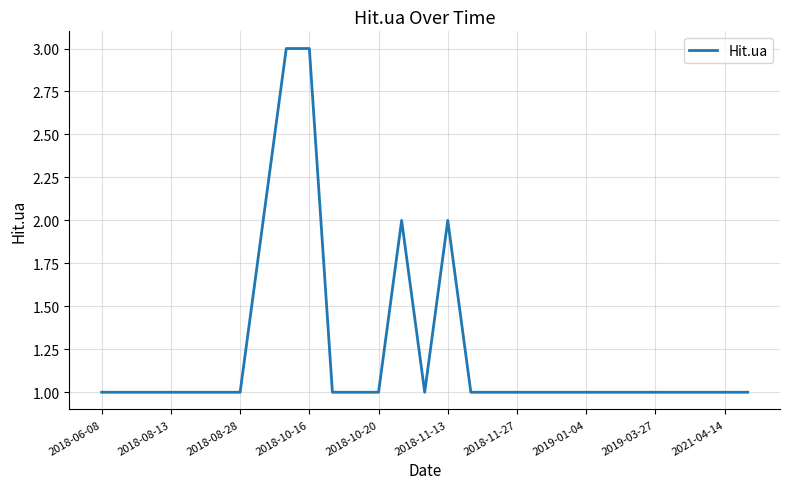

What is the maximum value shown in the chart?

3